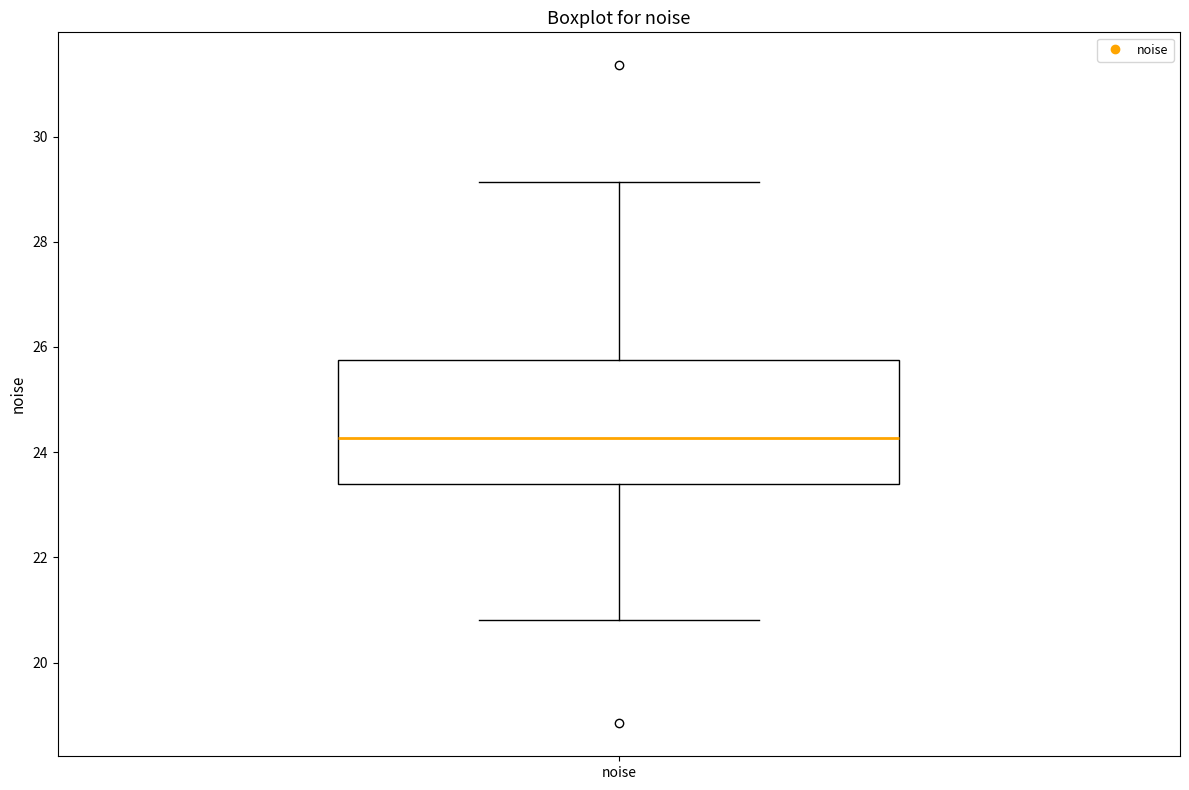

Where is the lower edge of the box for noise on the y-axis? The values are not printed on the chart, so give them approximately, as read against the axis.

23.4